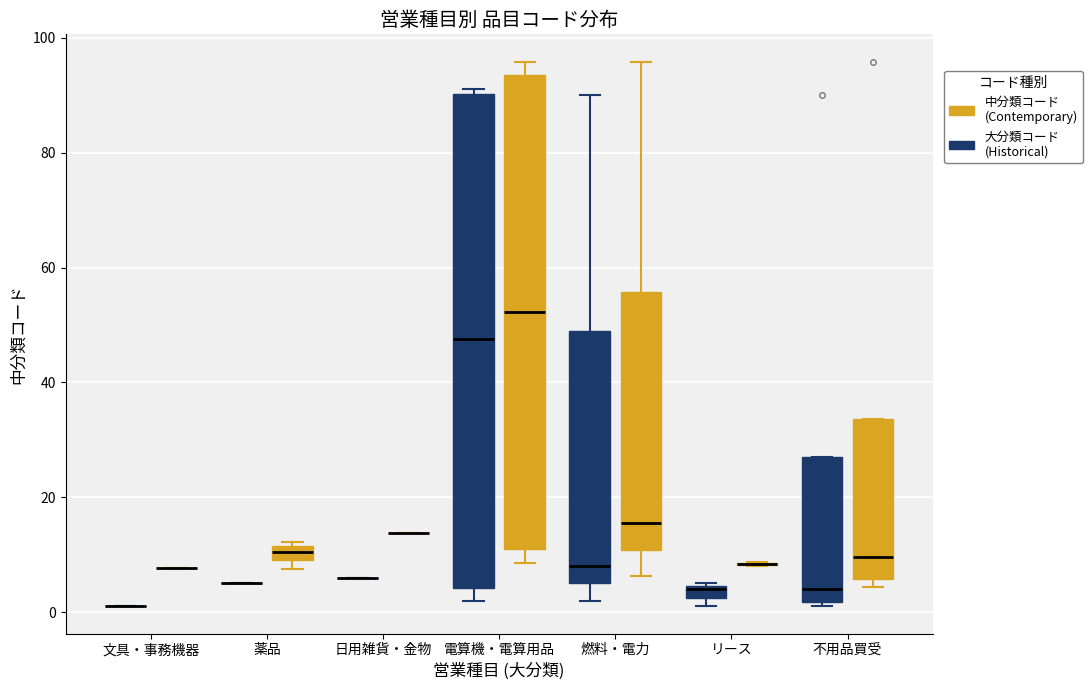

Comparing the boxes themselves (not the whiskers), which one is the tallest?

電算機・電算用品 (大分類コード (Historical))